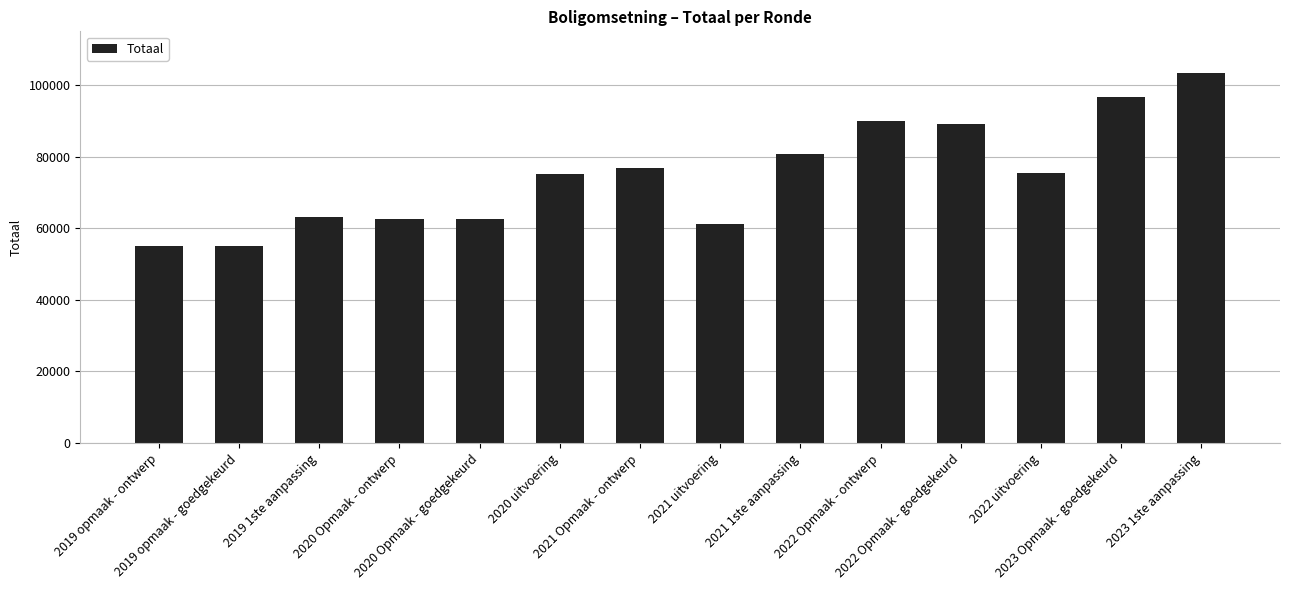

What is the greatest value displayed?

103454